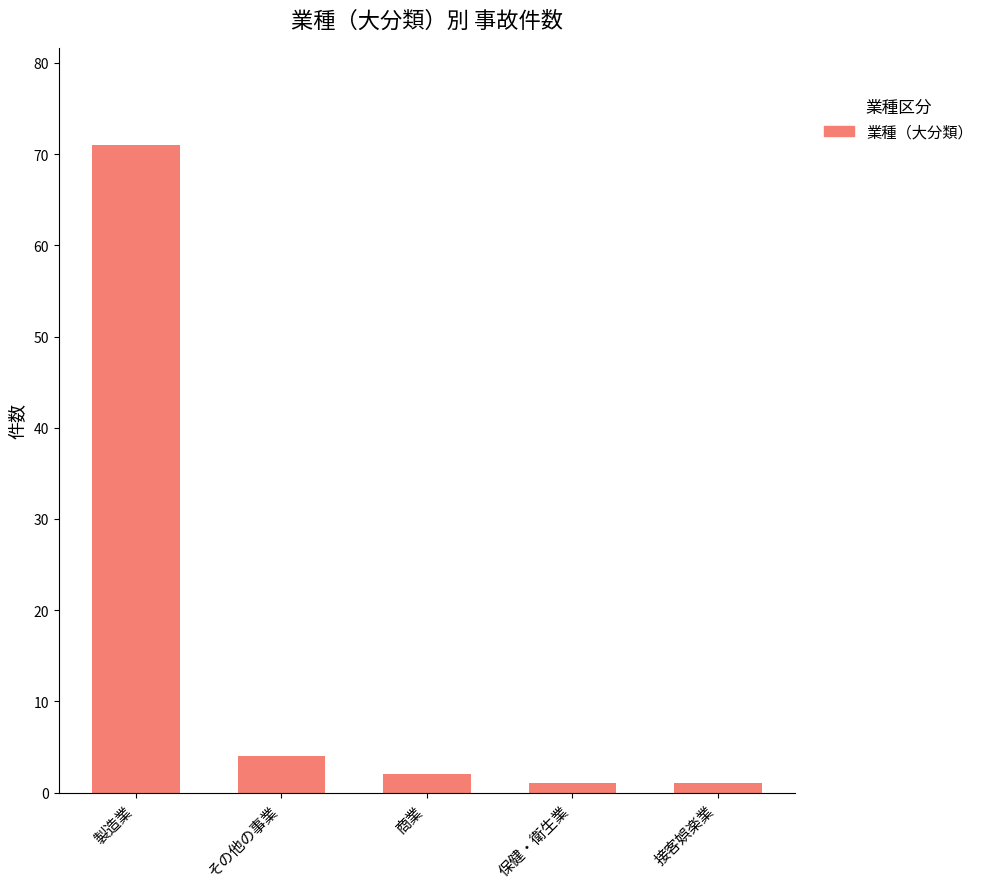

What is the smallest value displayed?

1